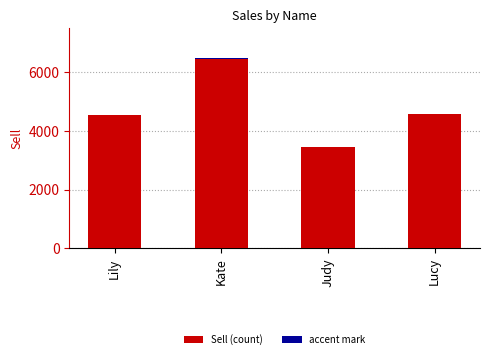

What is the lowest value of the Sell series?

3453.0